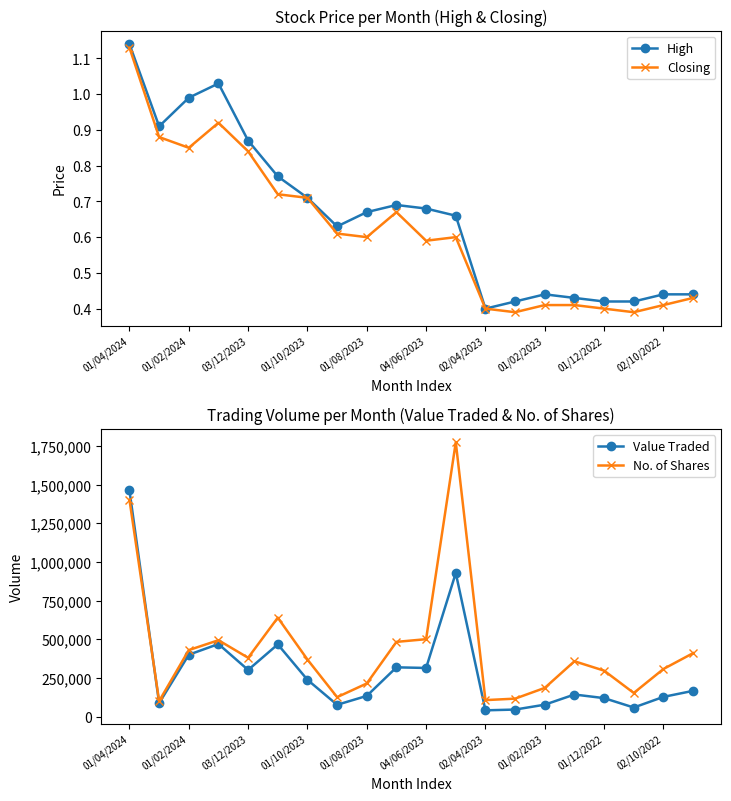

The No. of Shares series shows 411105.0 at 19. True or false?

True